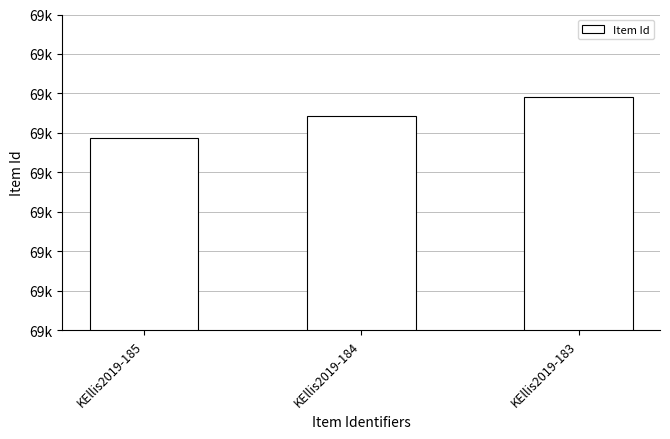

Rank the categories by value from lowest to highest.

KEllis2019-185, KEllis2019-184, KEllis2019-183